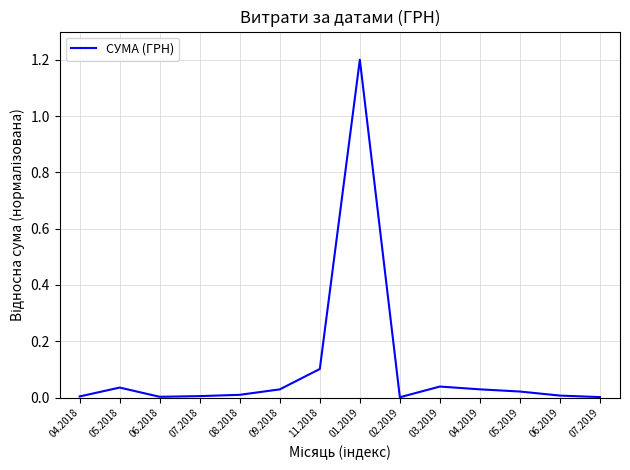

Count the number of categories in the chart.

14